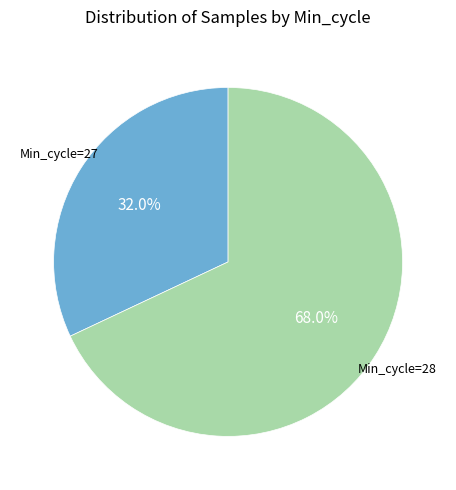

Is there a majority slice in this chart?

Yes